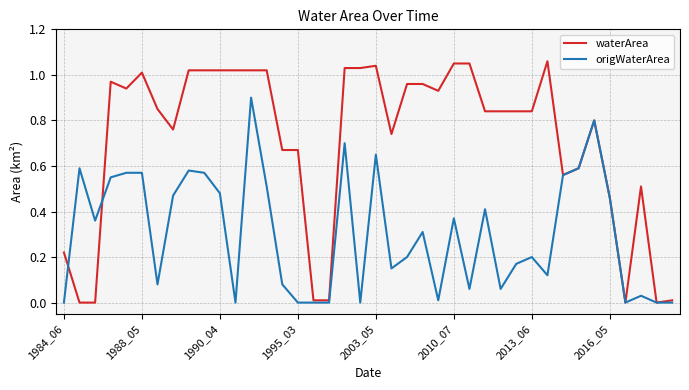

Which series has the widest spread of values?

waterArea